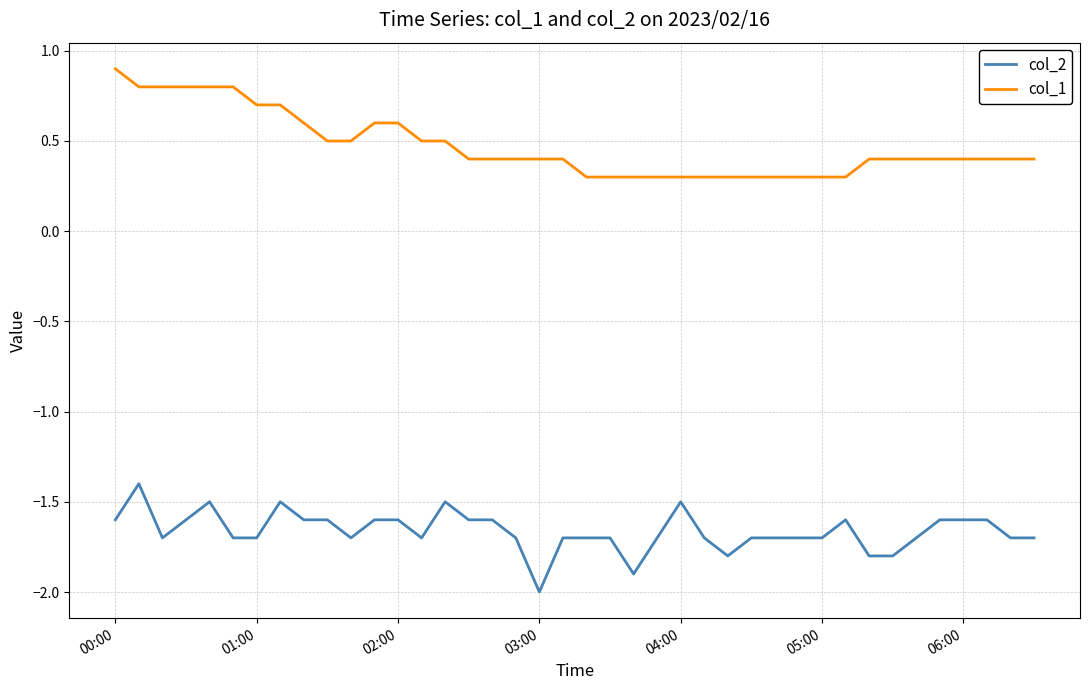

What is the average value of the col_1 series?

0.5